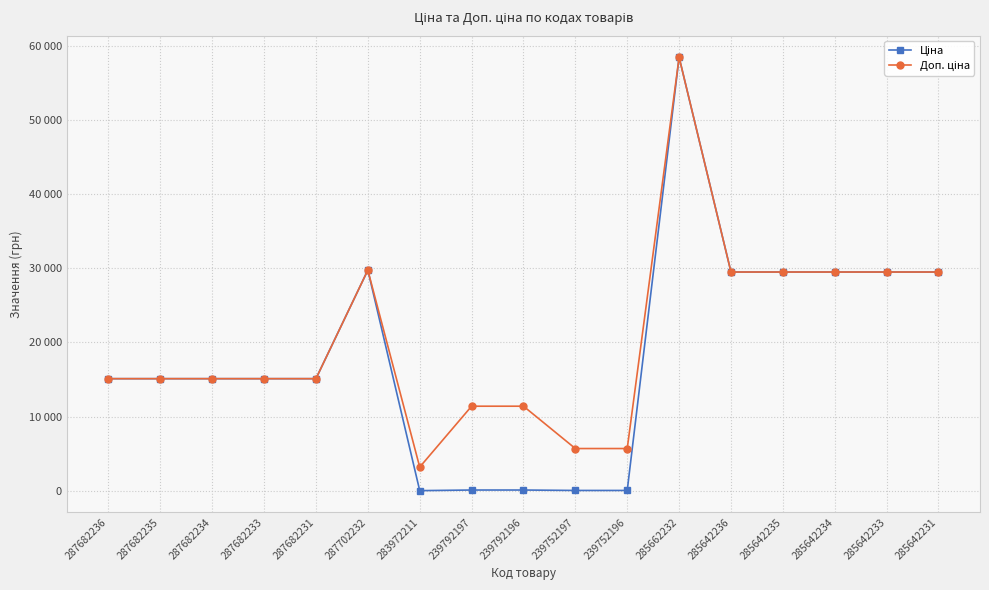

At which category does Ціна reach its first local valley?

283972211